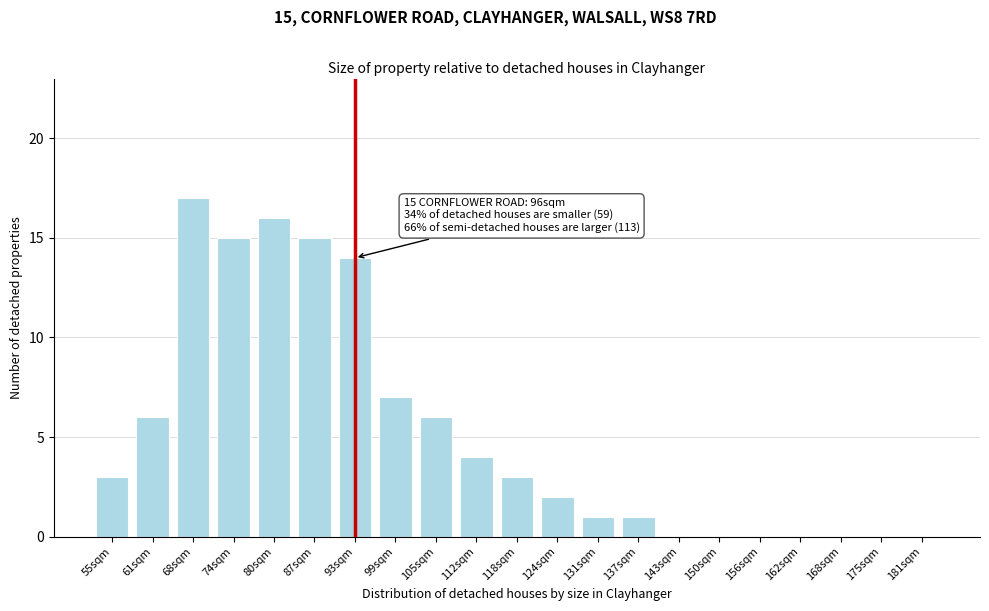

Reading left to right, transcribe all the data shown in this chart.

55sqm=3	61sqm=6	68sqm=17	74sqm=15	80sqm=16	87sqm=15	93sqm=14	99sqm=7	105sqm=6	112sqm=4	118sqm=3	124sqm=2	131sqm=1	137sqm=1	143sqm=0	150sqm=0	156sqm=0	162sqm=0	168sqm=0	175sqm=0	181sqm=0